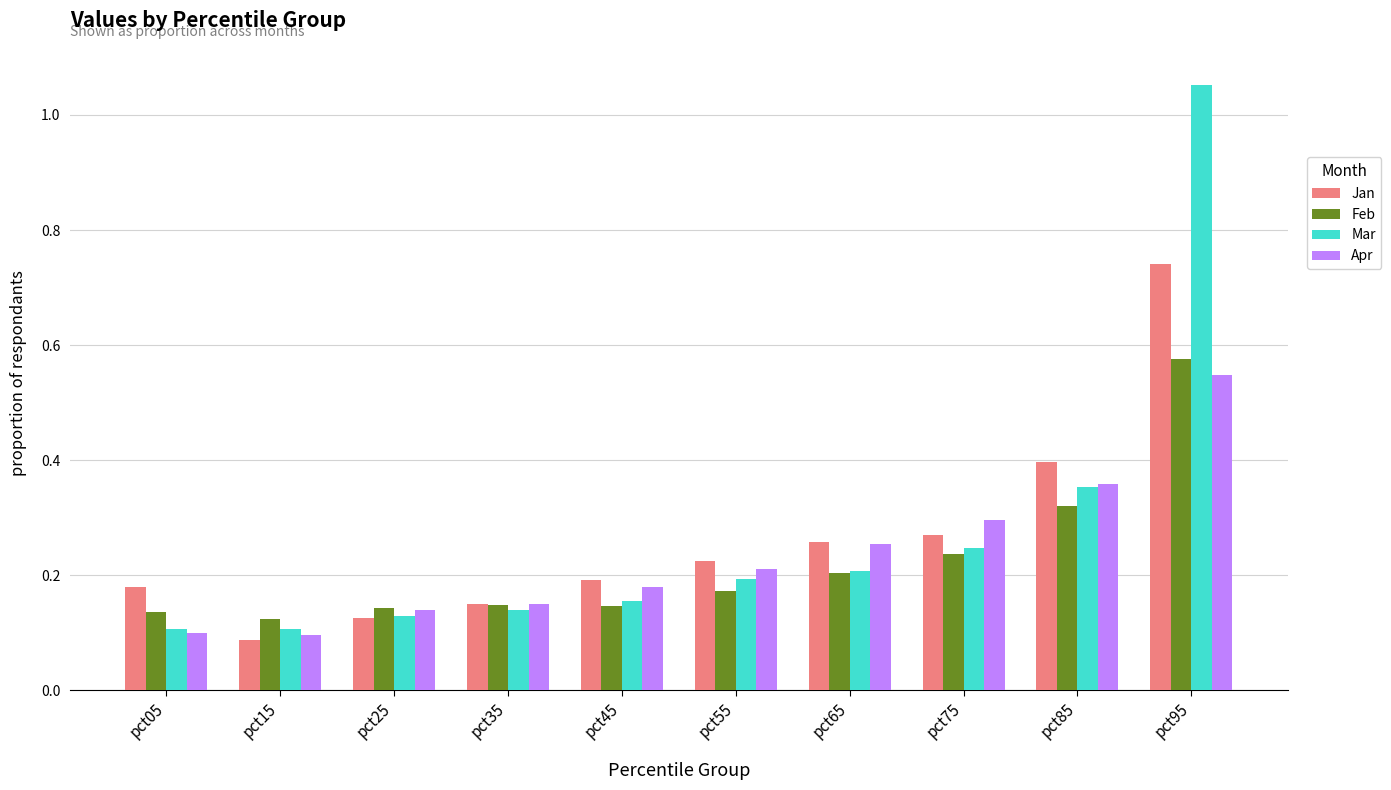

What is the difference between the maximum and minimum values in the Mar series?

0.9